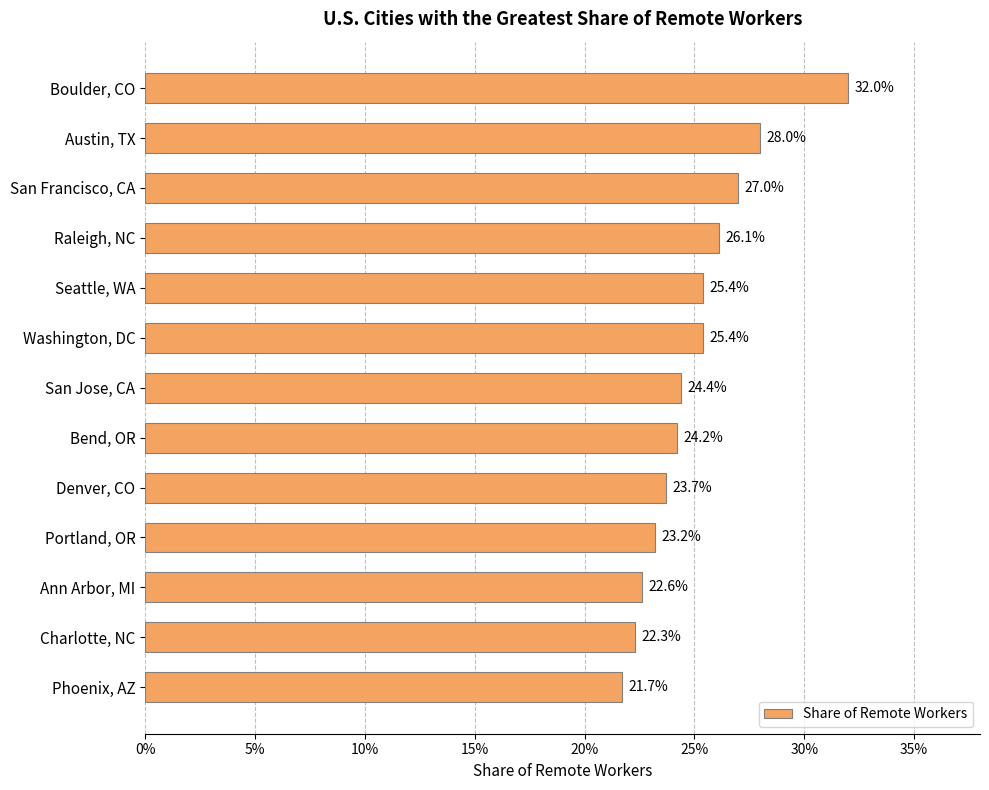

Does the chart contain any negative values?

No